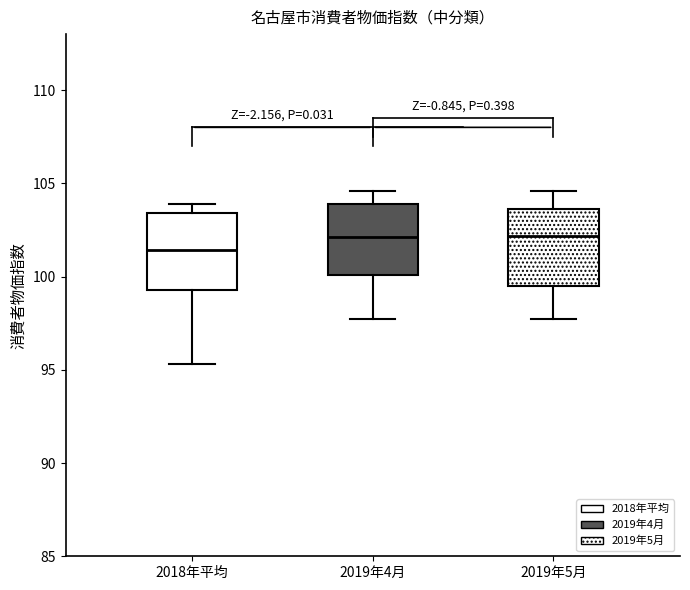

Reading left to right, transcribe this box plot: for each box, give where its median line is, the range the box spans, and where its two whiskers end, as read against the y-axis. The values are not printed on the chart, so give them approximately, as read against the axis.

2018年平均: median 101.5, box 99.5 to 103.5, whiskers 95.5 to 104.0
2019年4月: median 102.0, box 100.0 to 104.0, whiskers 97.5 to 104.5
2019年5月: median 102.0, box 99.5 to 103.5, whiskers 97.5 to 104.5